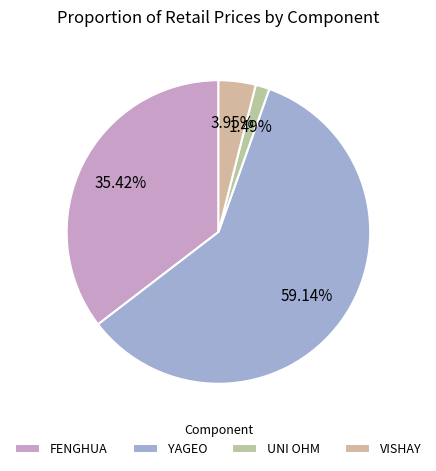

To the nearest percent, what is the difference between the largest and smallest slice percentages?

58%